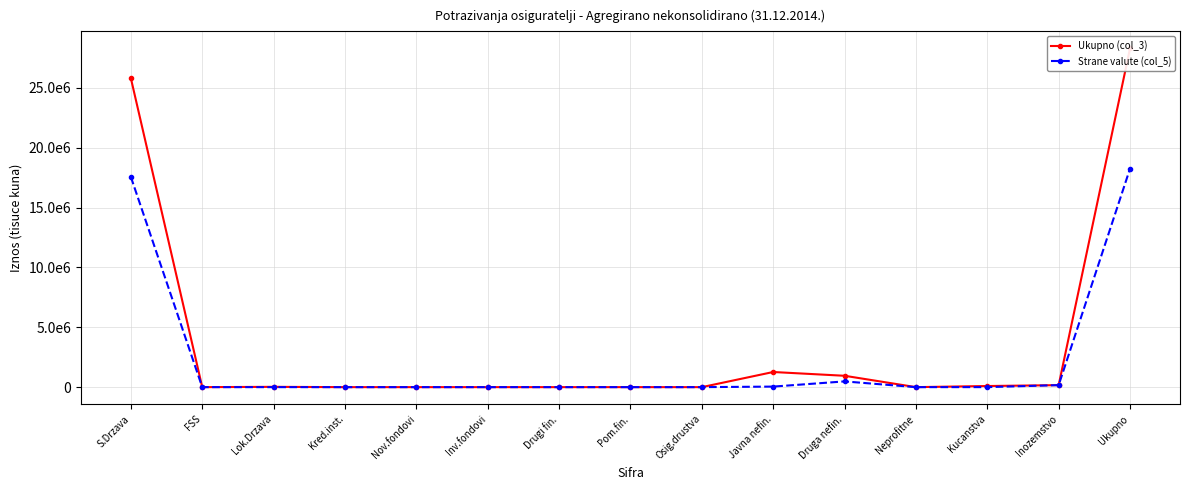

Where is Ukupno (col_3) nearest to the value 14156802?

S.Drzava